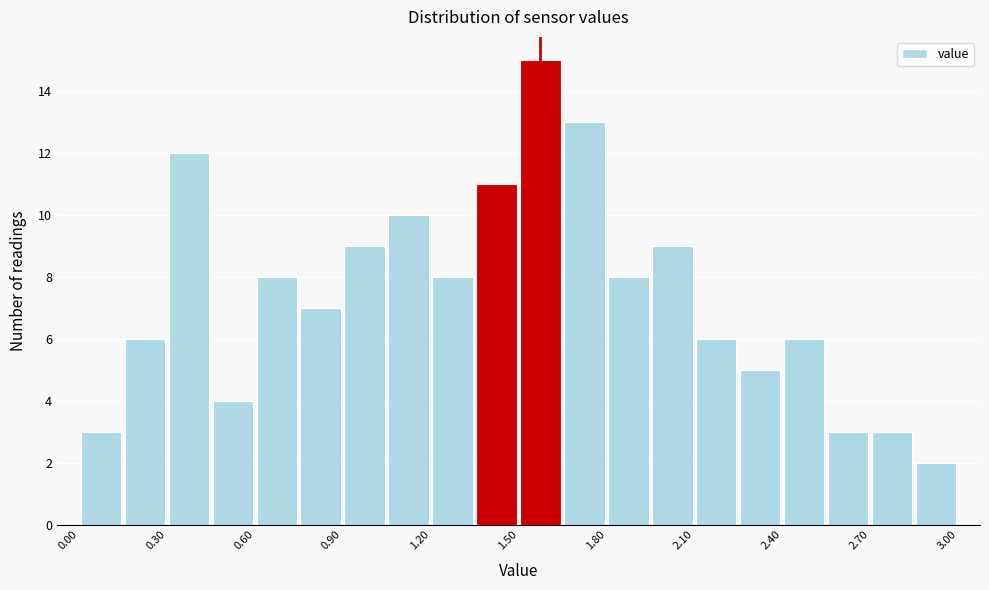

Around what value on the x-axis is the tallest bar? Give the approximate position of its centre, as read against the axis.

1.60